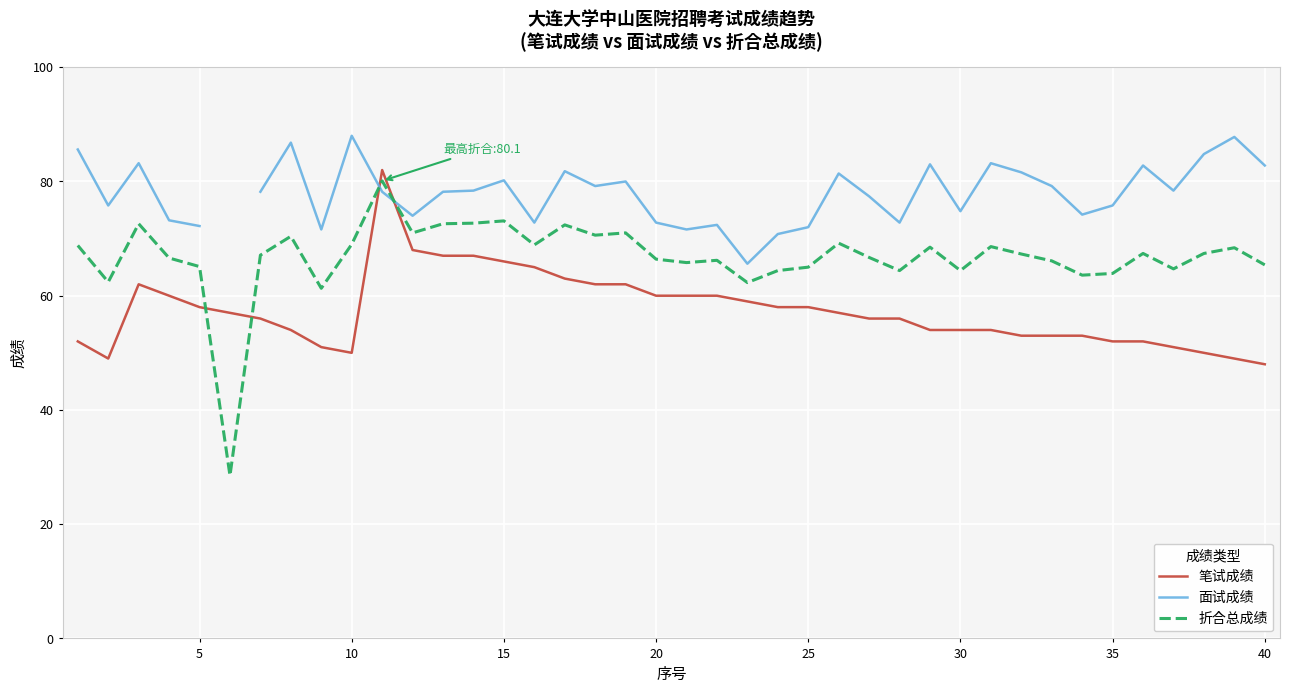

Read the 笔试成绩 value at 15.

66.0